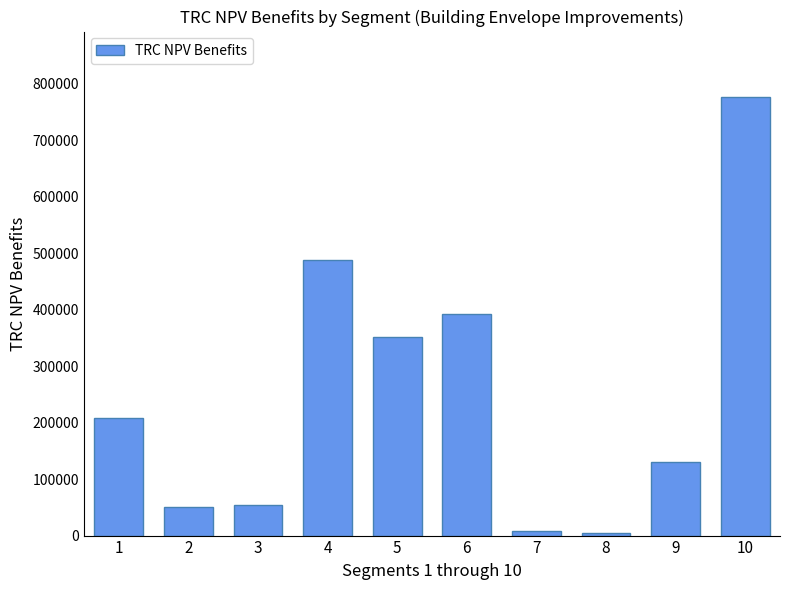

Are the bars horizontal?

No